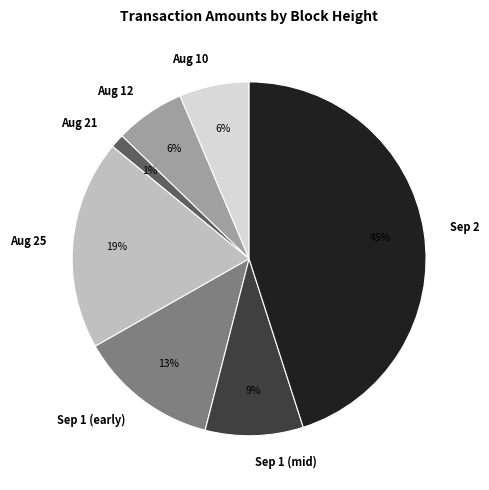

How many slices are in this pie chart?

7